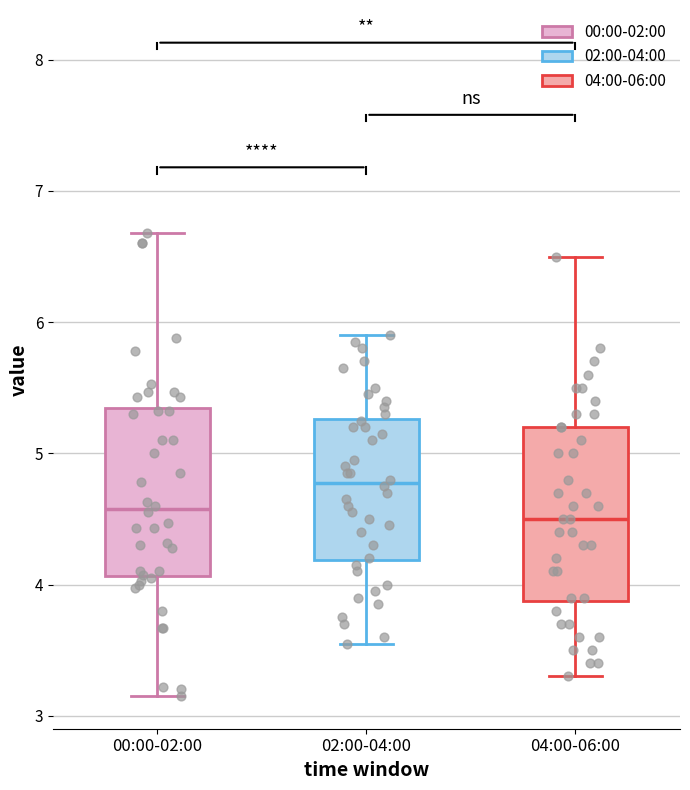

Where is the lower edge of the box for 00:00-02:00 on the y-axis? The values are not printed on the chart, so give them approximately, as read against the axis.

4.1